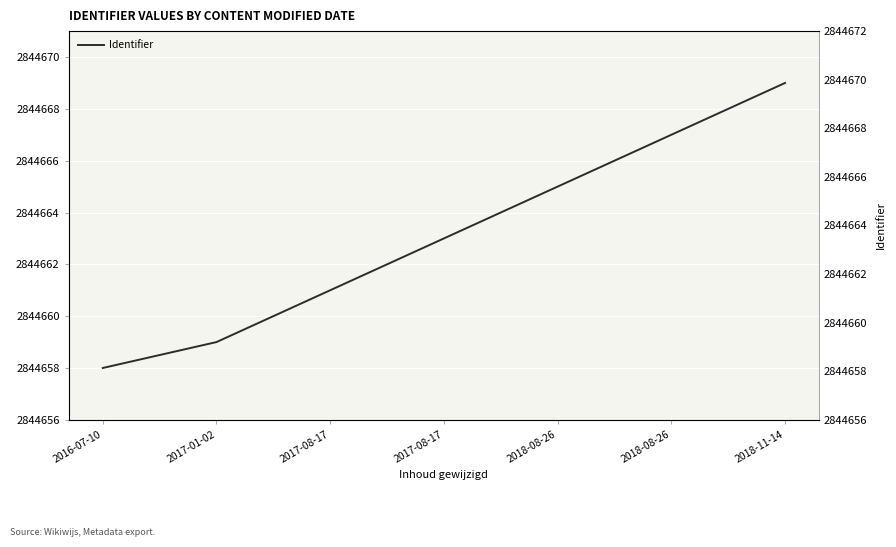

The chart shows a value of 2844667 at 2018-08-26. True or false?

True